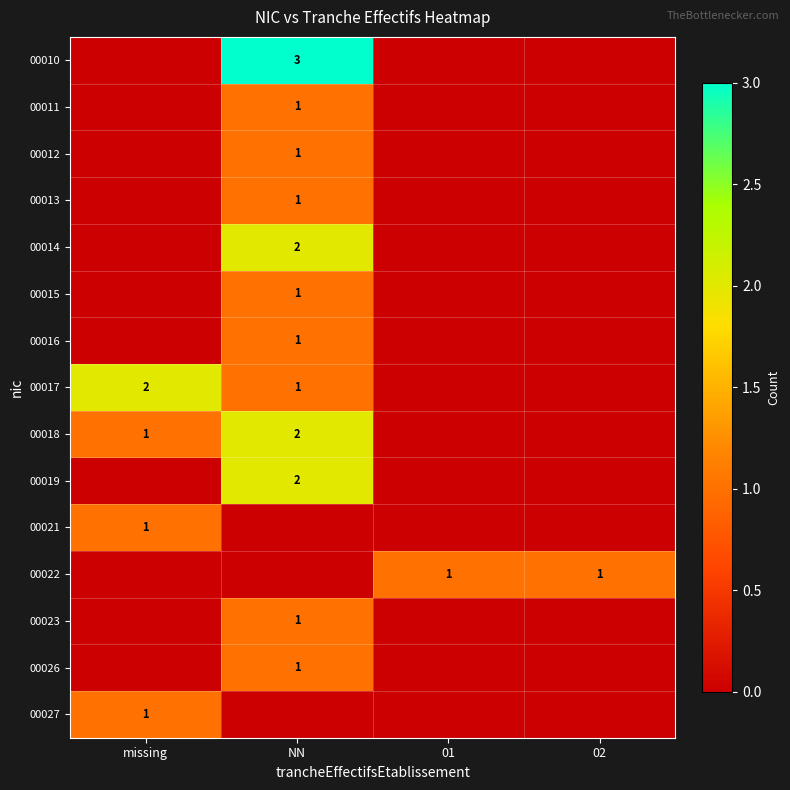

True or false: 00021 has a value of 1 at missing.

True